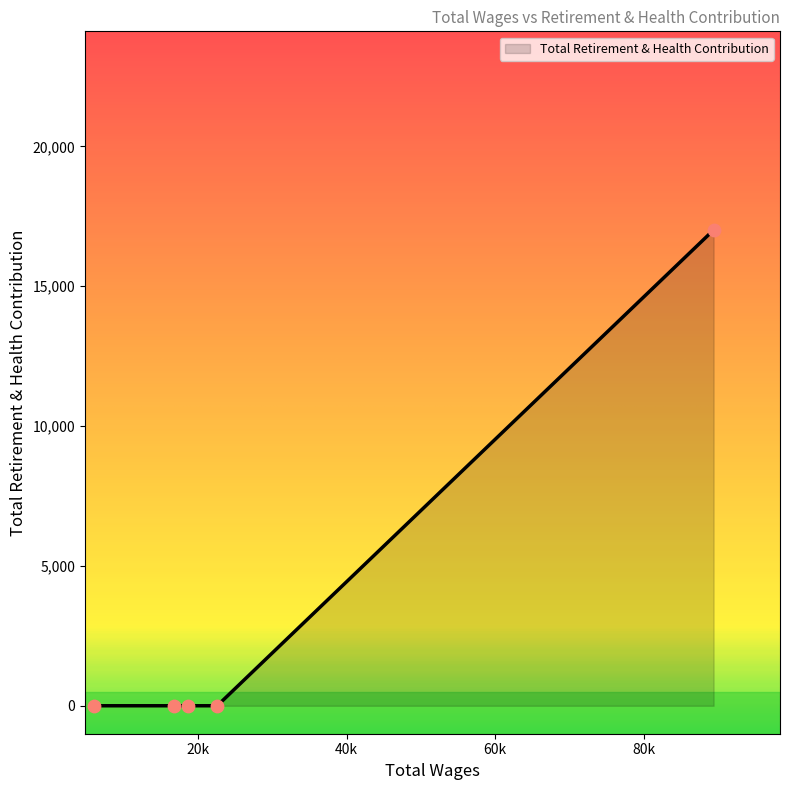

What is the maximum value shown in the chart?

17012